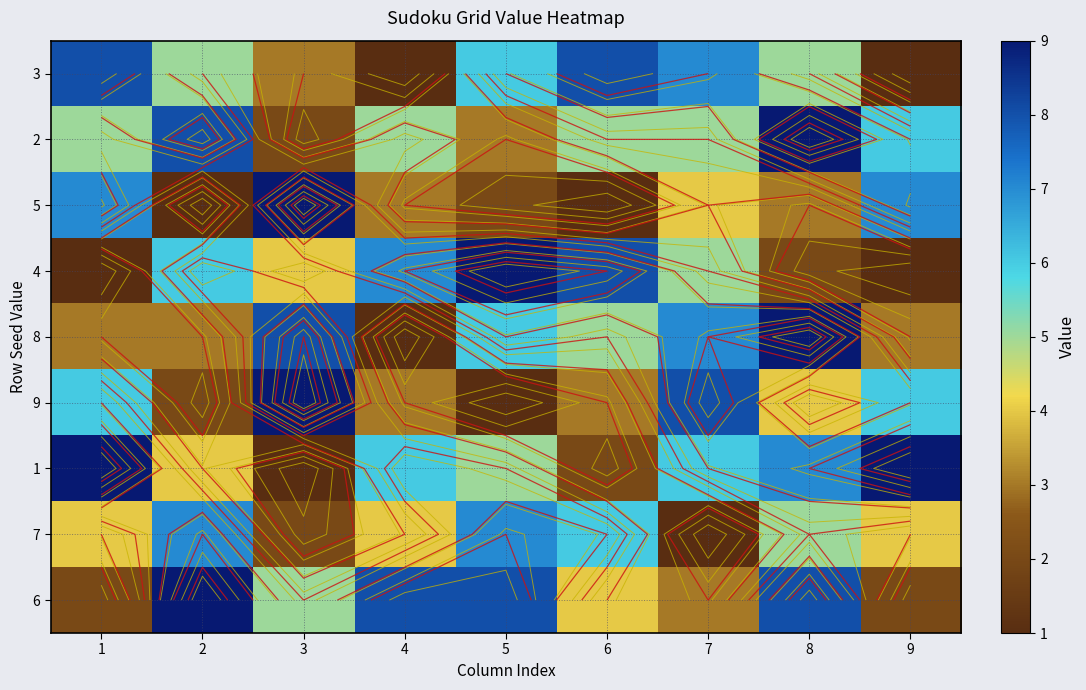

How many 8 values are between 3 and 7?

6